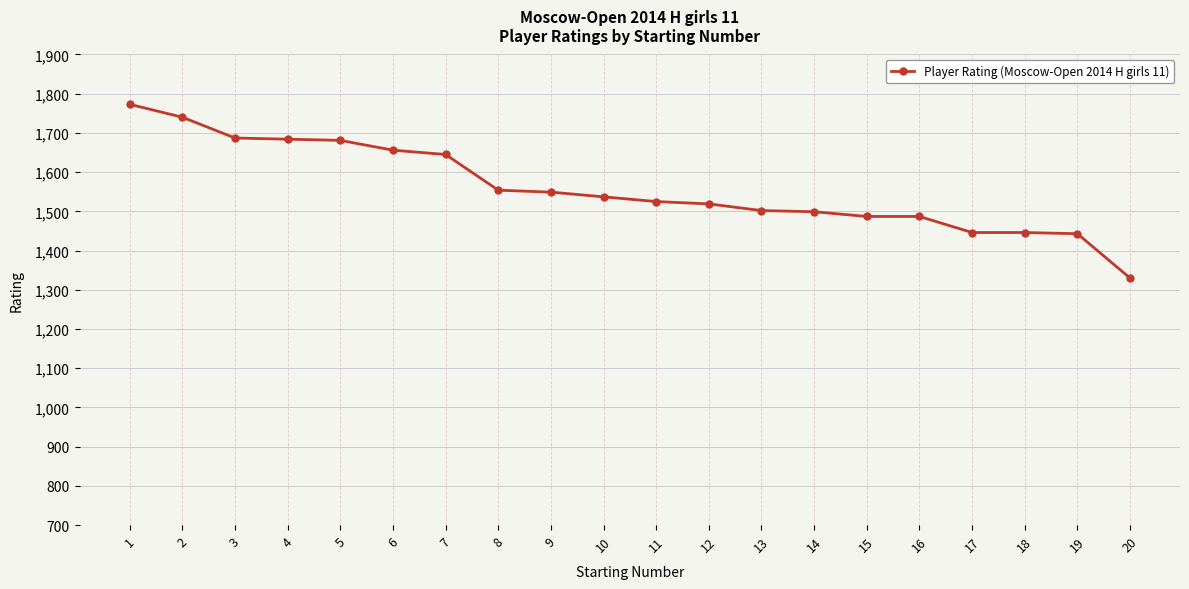

What is the approximate value at 15?

1487